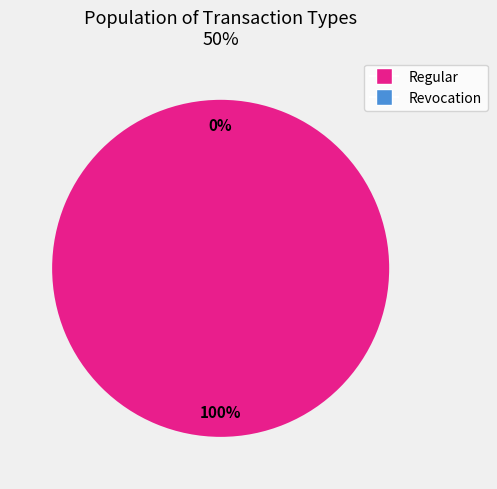

To the nearest percent, what is the average slice percentage?

50%